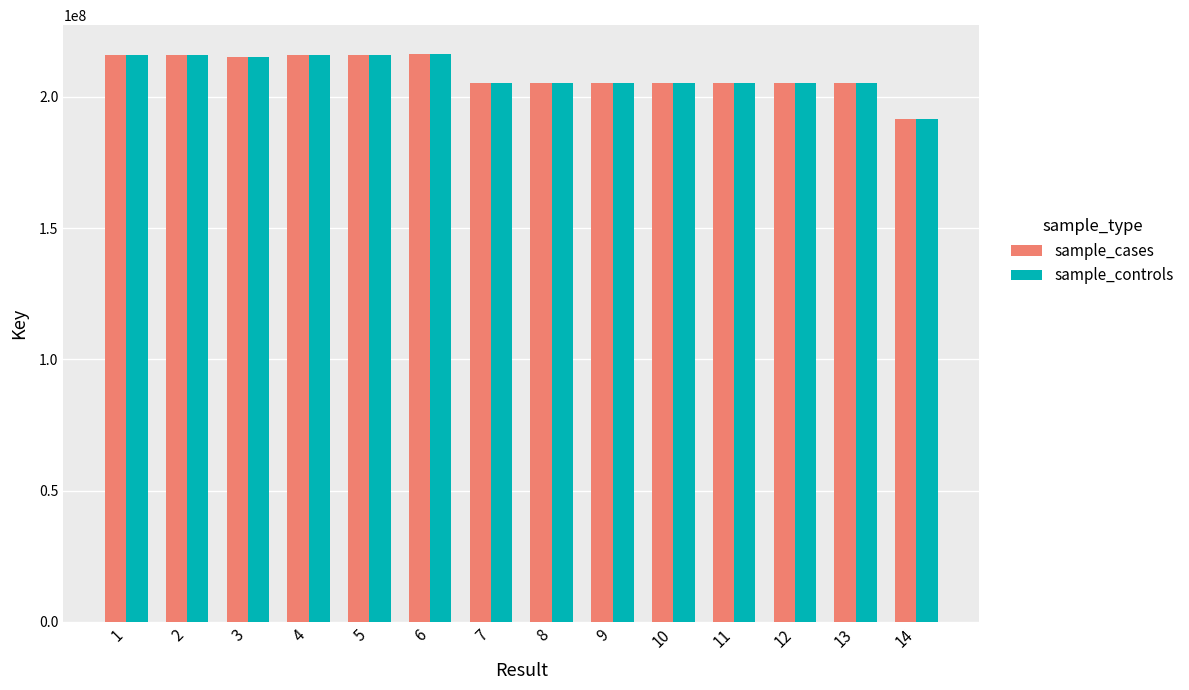

What is the approximate value of sample_cases at 6, to the nearest 50?

216453350